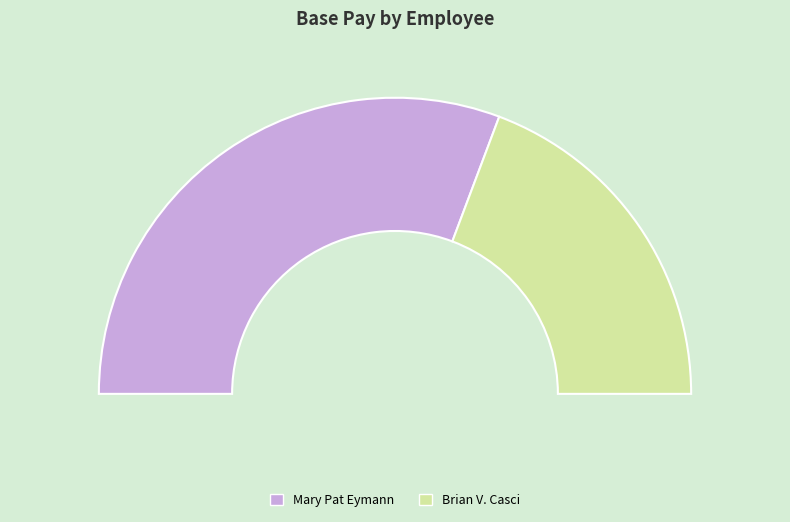

How many segments does this pie chart have?

2